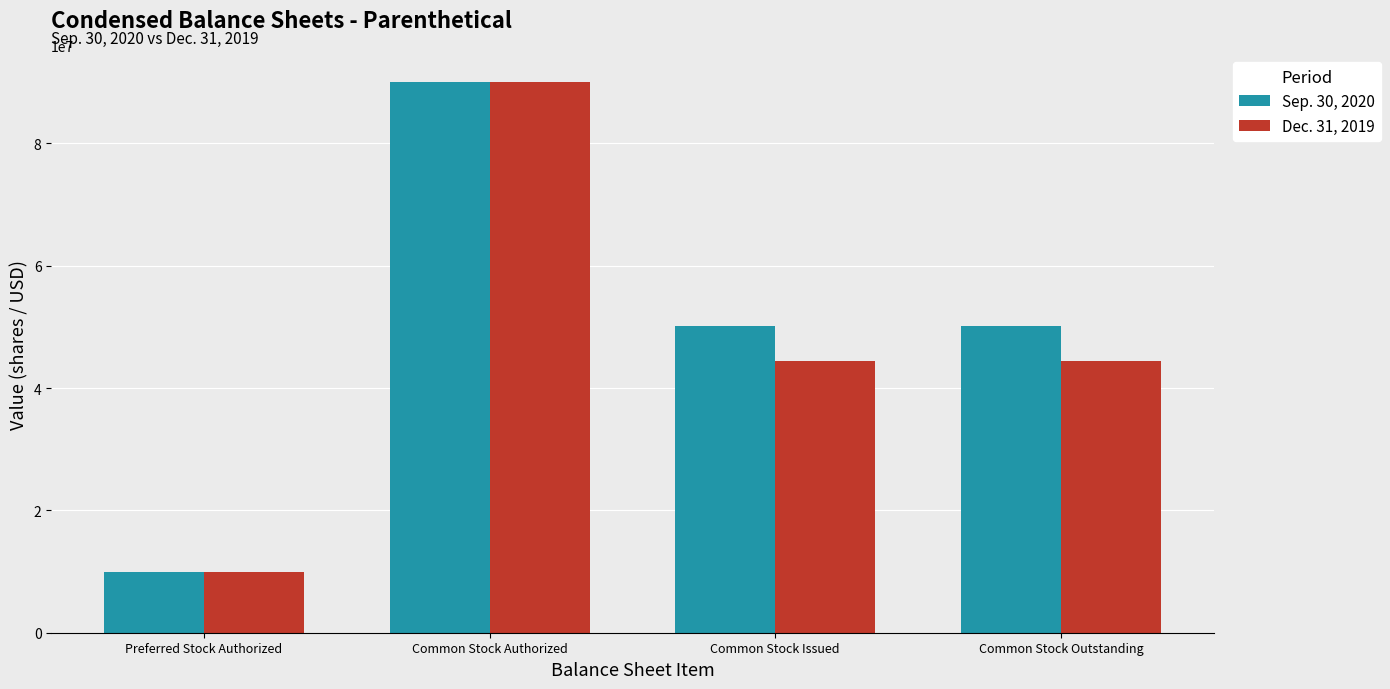

Reading right to left, list all the values displayed in this chart.

Sep. 30, 2020: 50228469	50228469	90000000	10000000
Dec. 31, 2019: 44476625	44476625	90000000	10000000